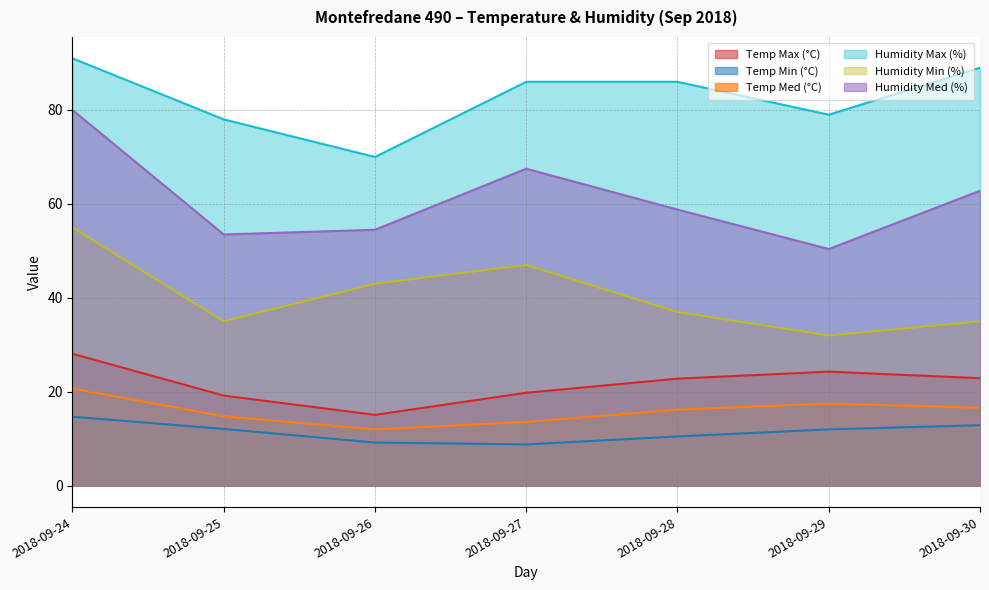

The Humidity Max (%) series shows 35.6 at 2018-09-28. True or false?

False